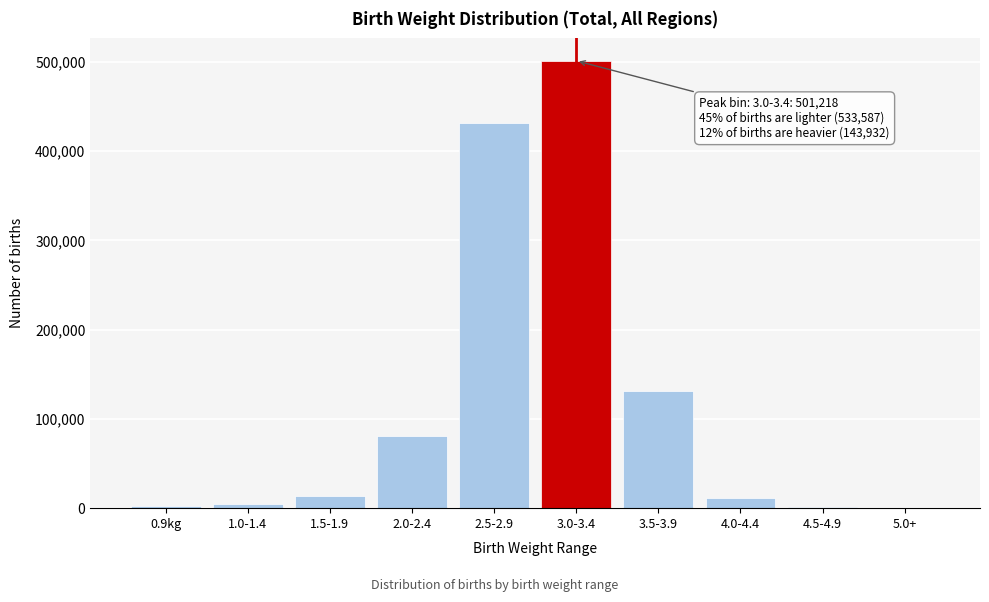

Is it true that the value at 2.5-2.9 is 431171?

True